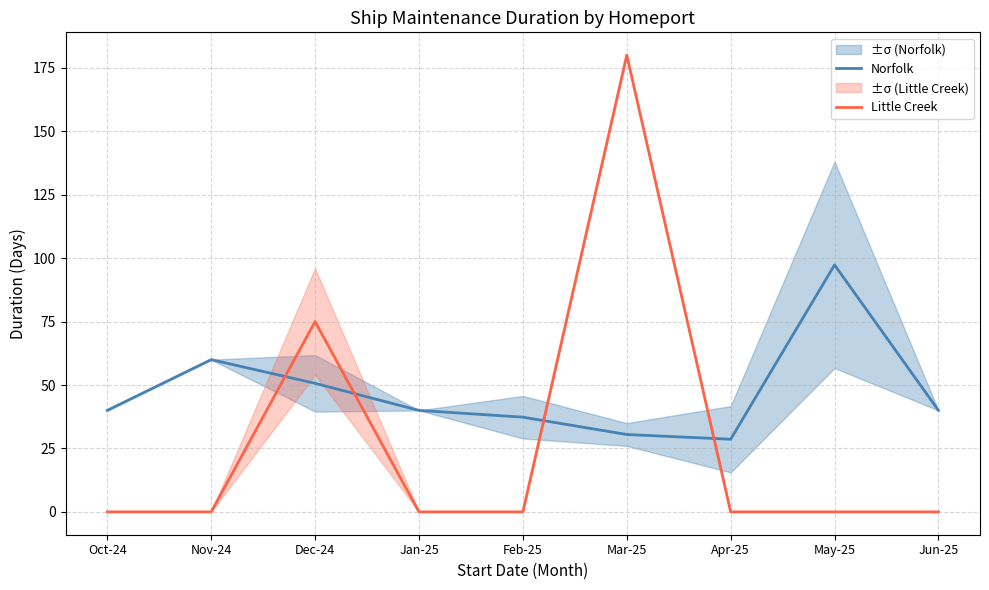

At Oct-24, list the series in order from largest to smallest.

Norfolk, Little Creek